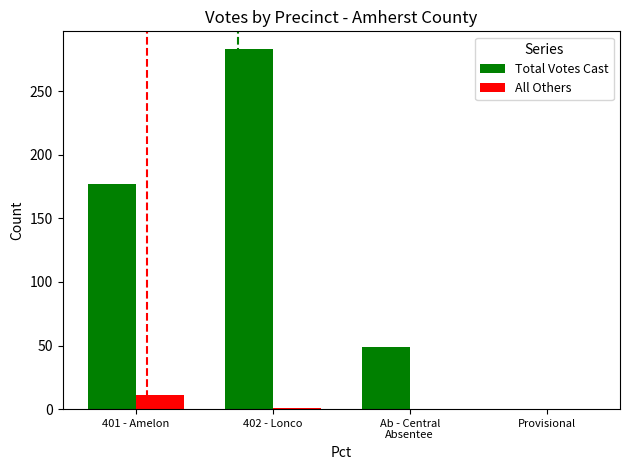

The value of Total Votes Cast at 401 - Amelon is 177. True or false?

True